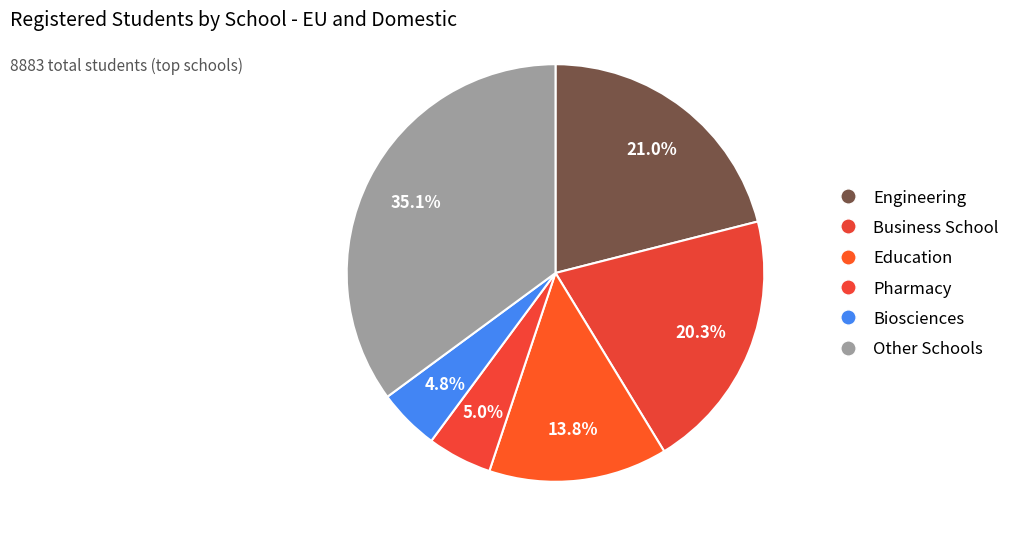

Count the number of slices in the pie.

6